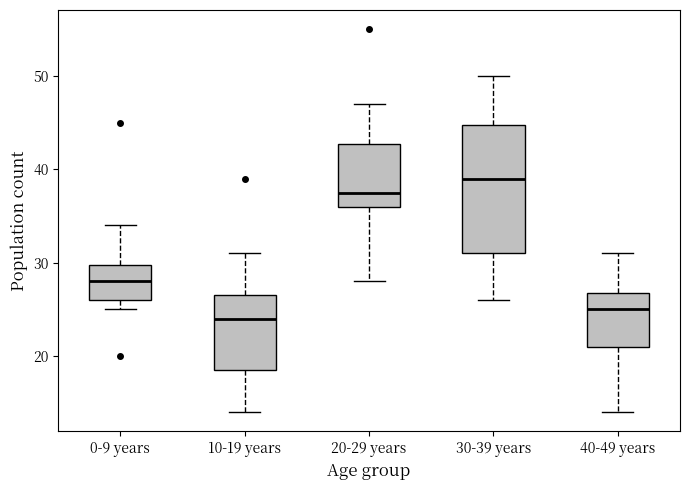

Where does the lower whisker of the box for 30-39 years end on the y-axis? The values are not printed on the chart, so give them approximately, as read against the axis.

26